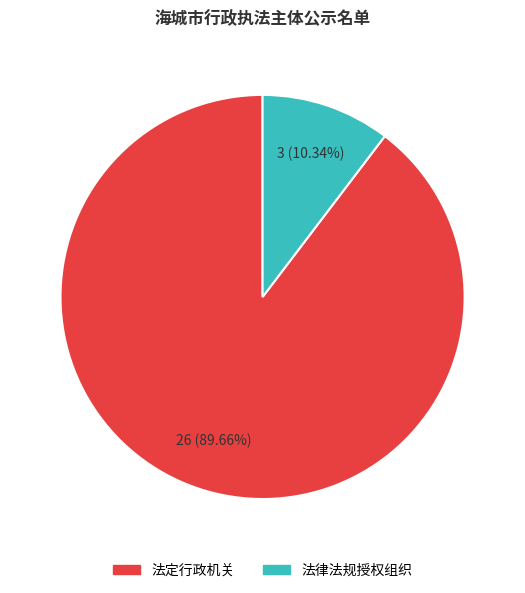

Is there any slice that represents more than half of the pie?

Yes